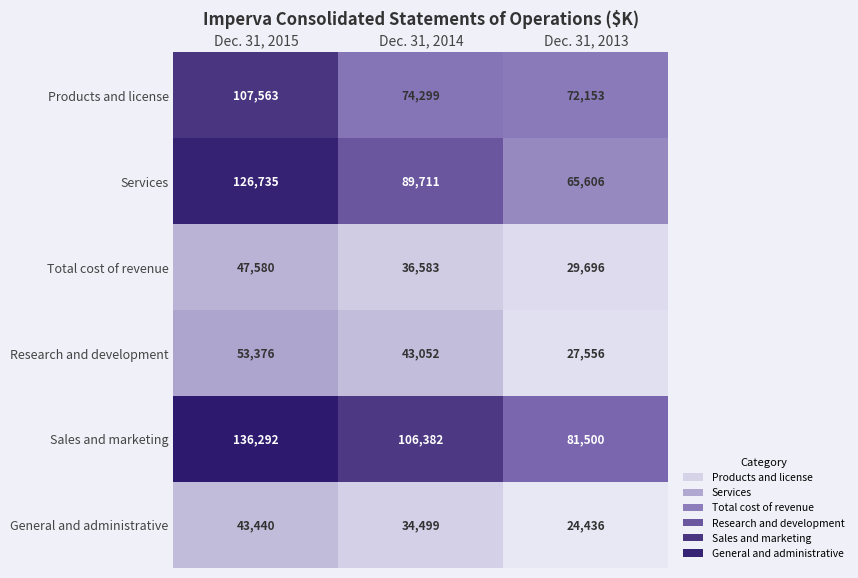

What is the sum of the General and administrative values at Dec. 31, 2014 and Dec. 31, 2015?

77939